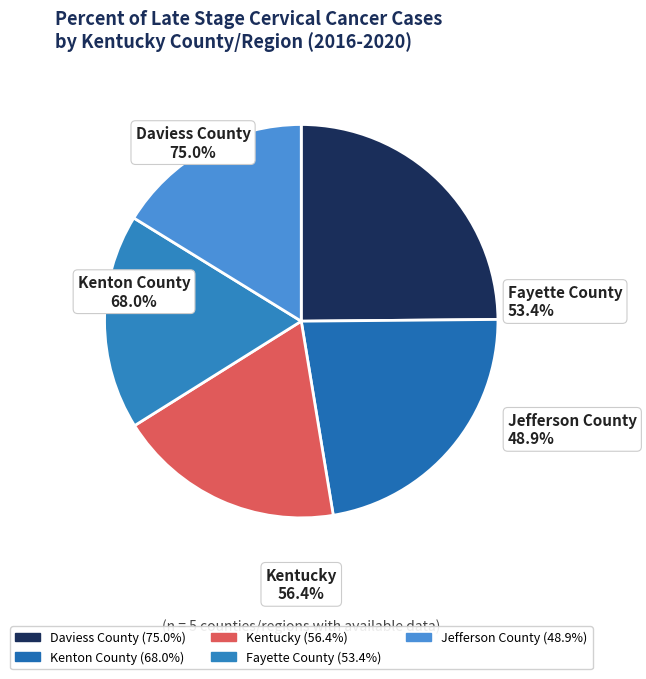

Does Kentucky
56.4% account for over 50% of the chart?

No